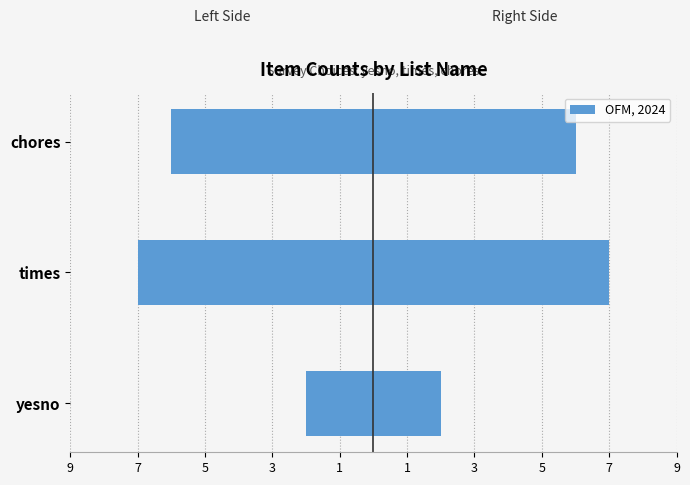

Is it true that Item Count (Right) equals 7 at times?

True